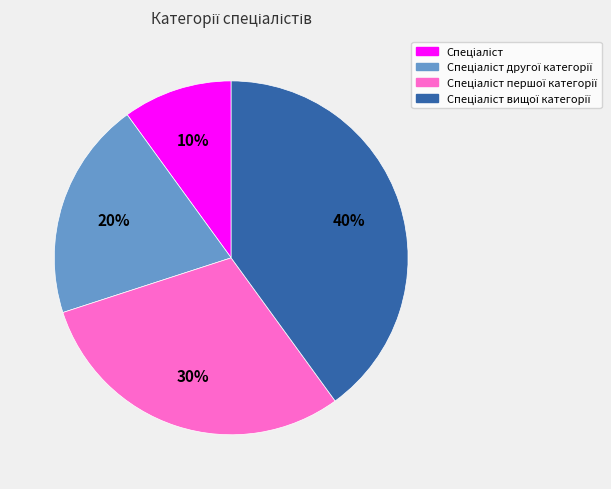

To the nearest percent, what is the average slice percentage?

25%